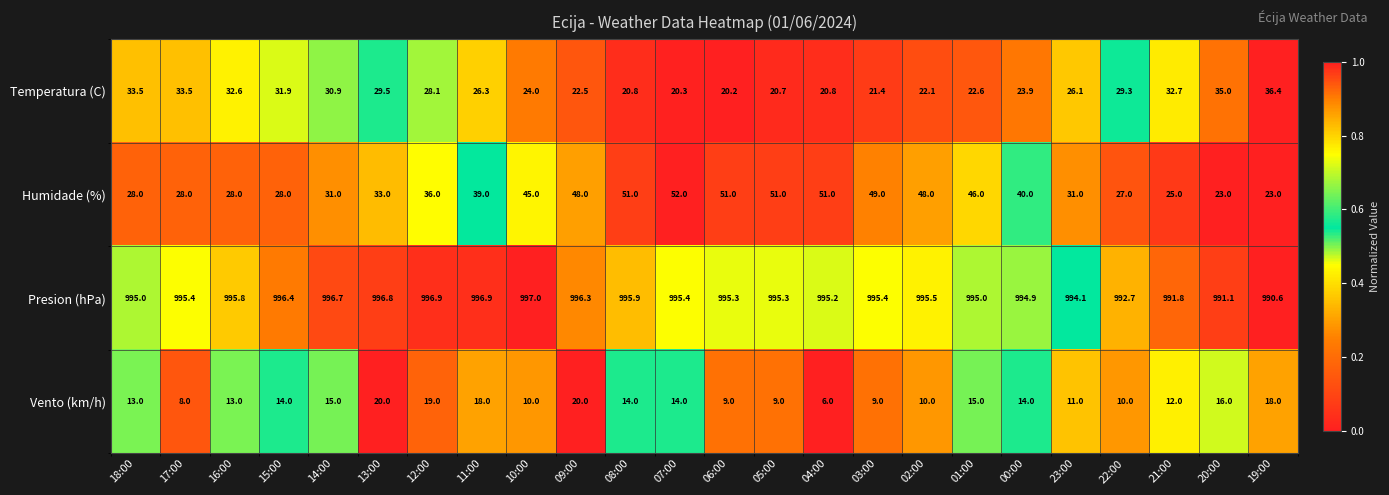

What is the average value of the Vento (km/h) series?

13.2